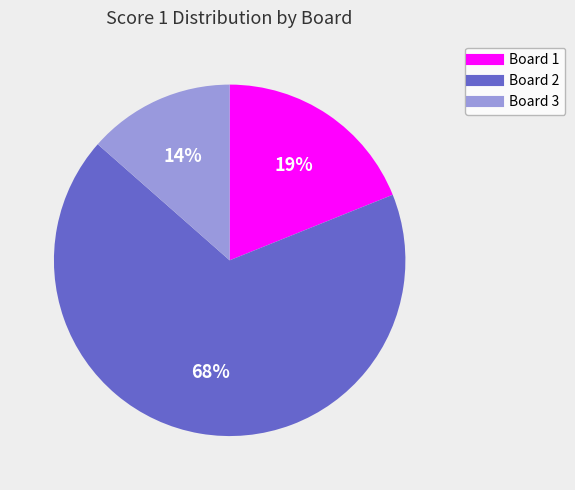

To the nearest percent, what is the average slice percentage?

33%